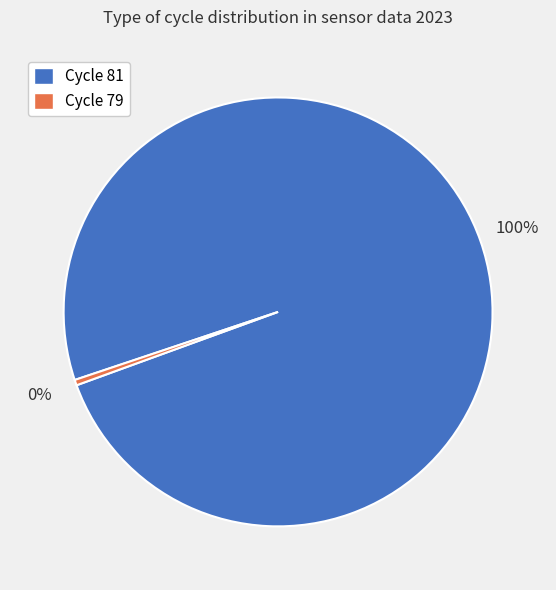

To the nearest percent, what is the average slice percentage?

50%